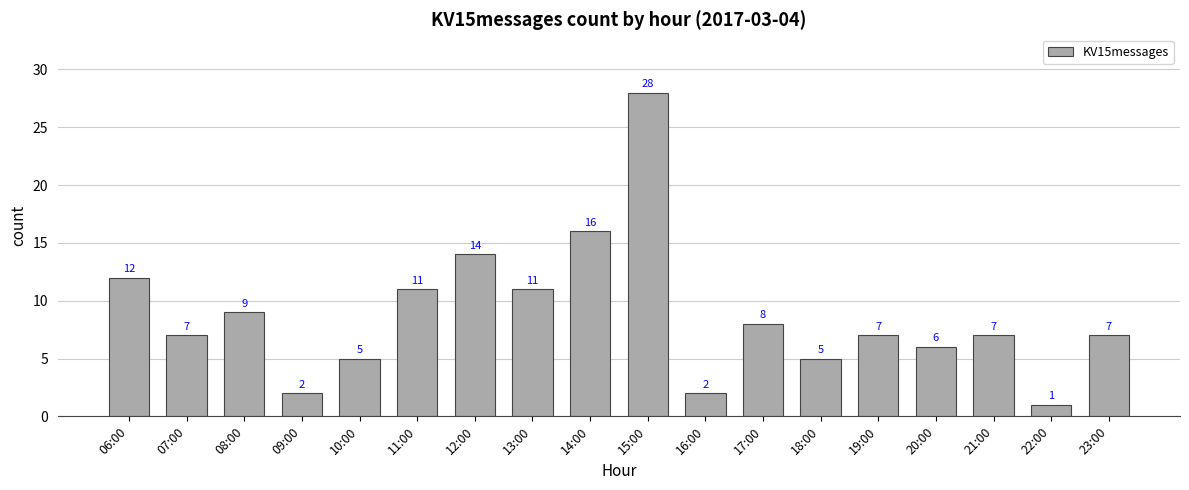

Between 21:00 and 20:00, which is larger?

21:00